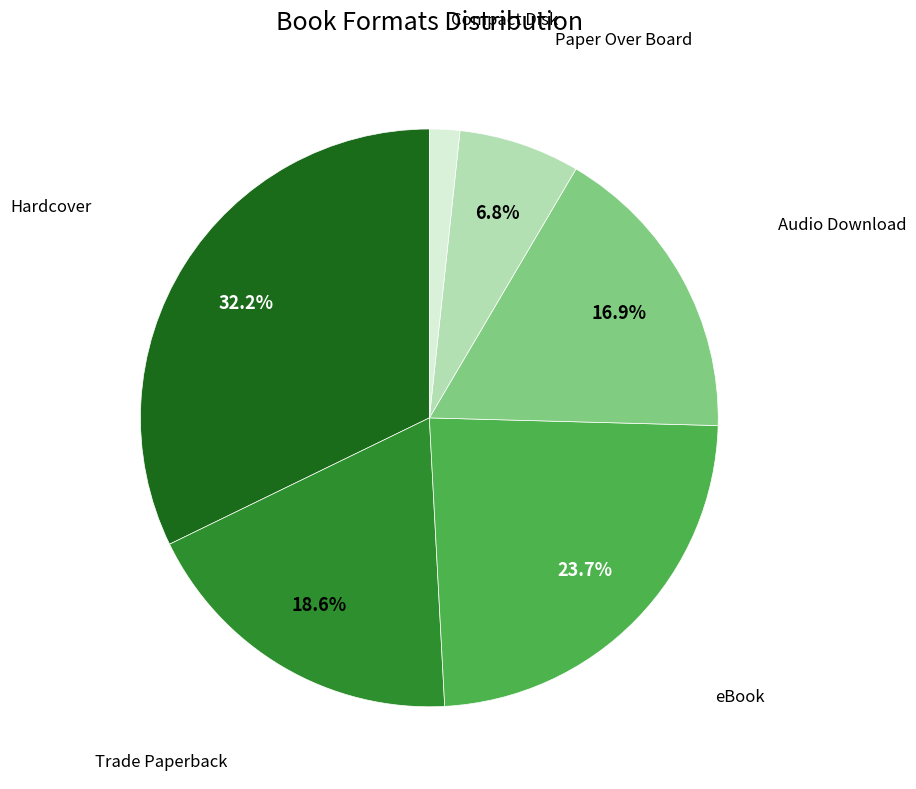

Does any single category account for the majority?

No